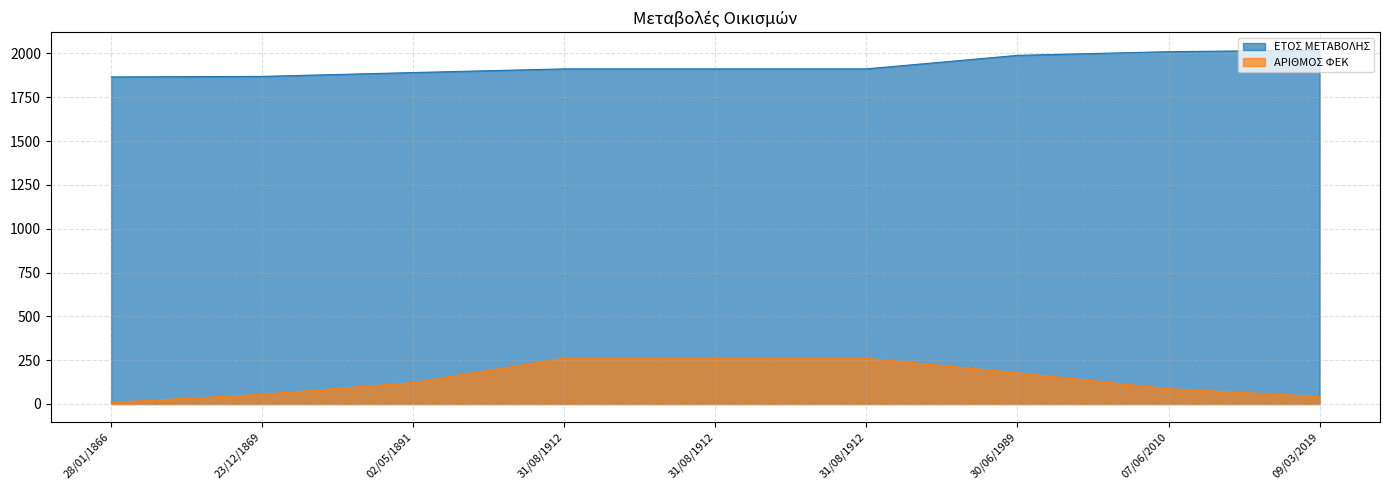

How many data points in ΕΤΟΣ ΜΕΤΑΒΟΛΗΣ are less than 1912?

3